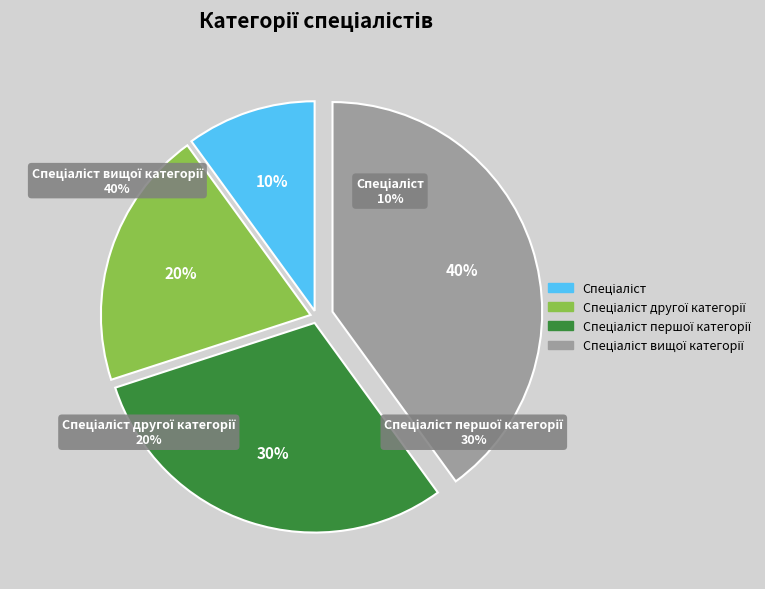

Does Спеціаліст вищої категорії account for over 50% of the chart?

No